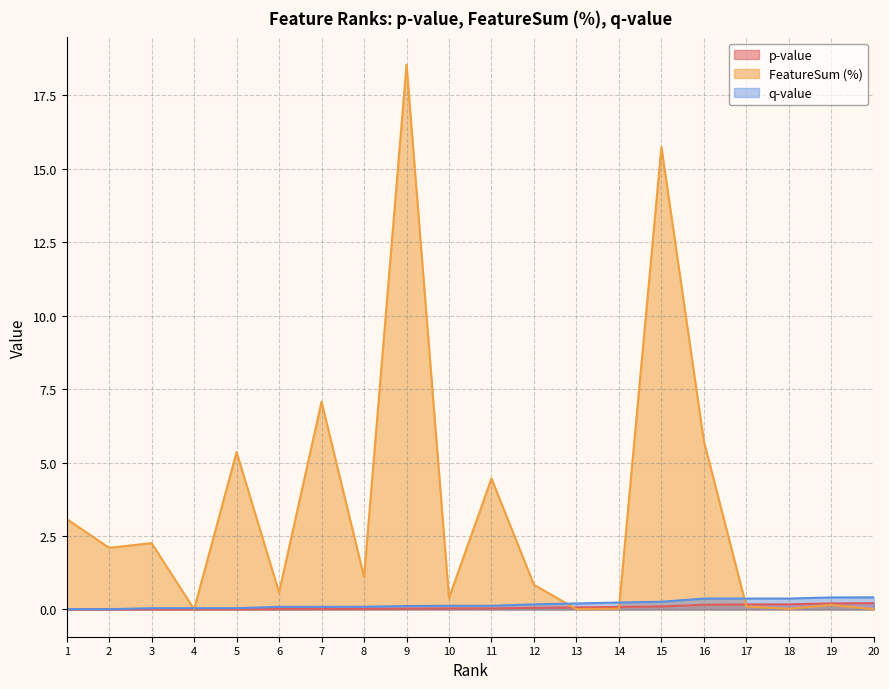

How many values in the FeatureSum (%) series are below 1?

10